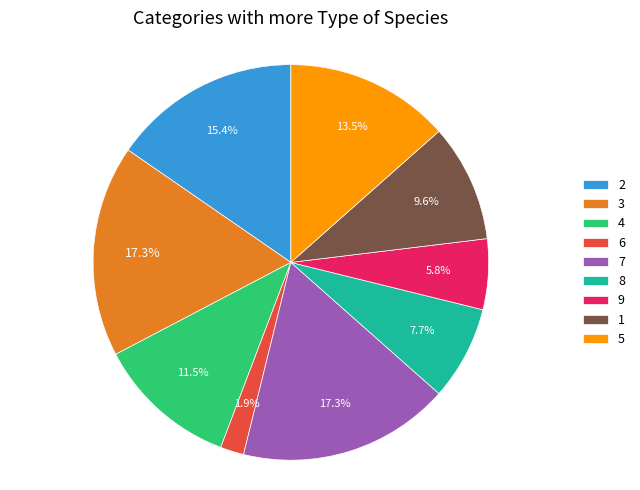

To the nearest percent, what percentage of the pie is 7?

17%